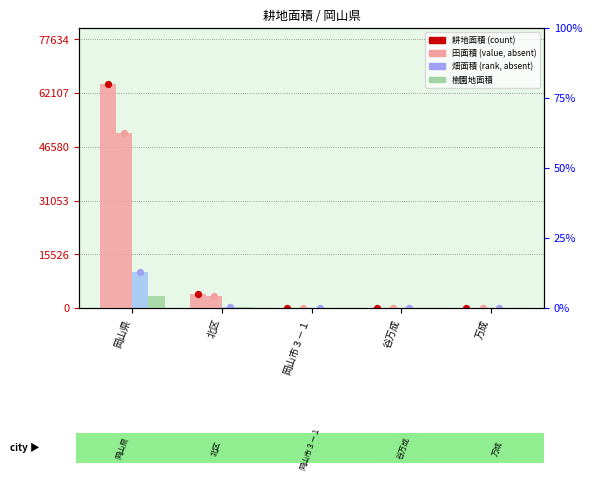

What are all the series names shown in the legend?

耕地面積, 田面積, 畑面積, 樹園地面積